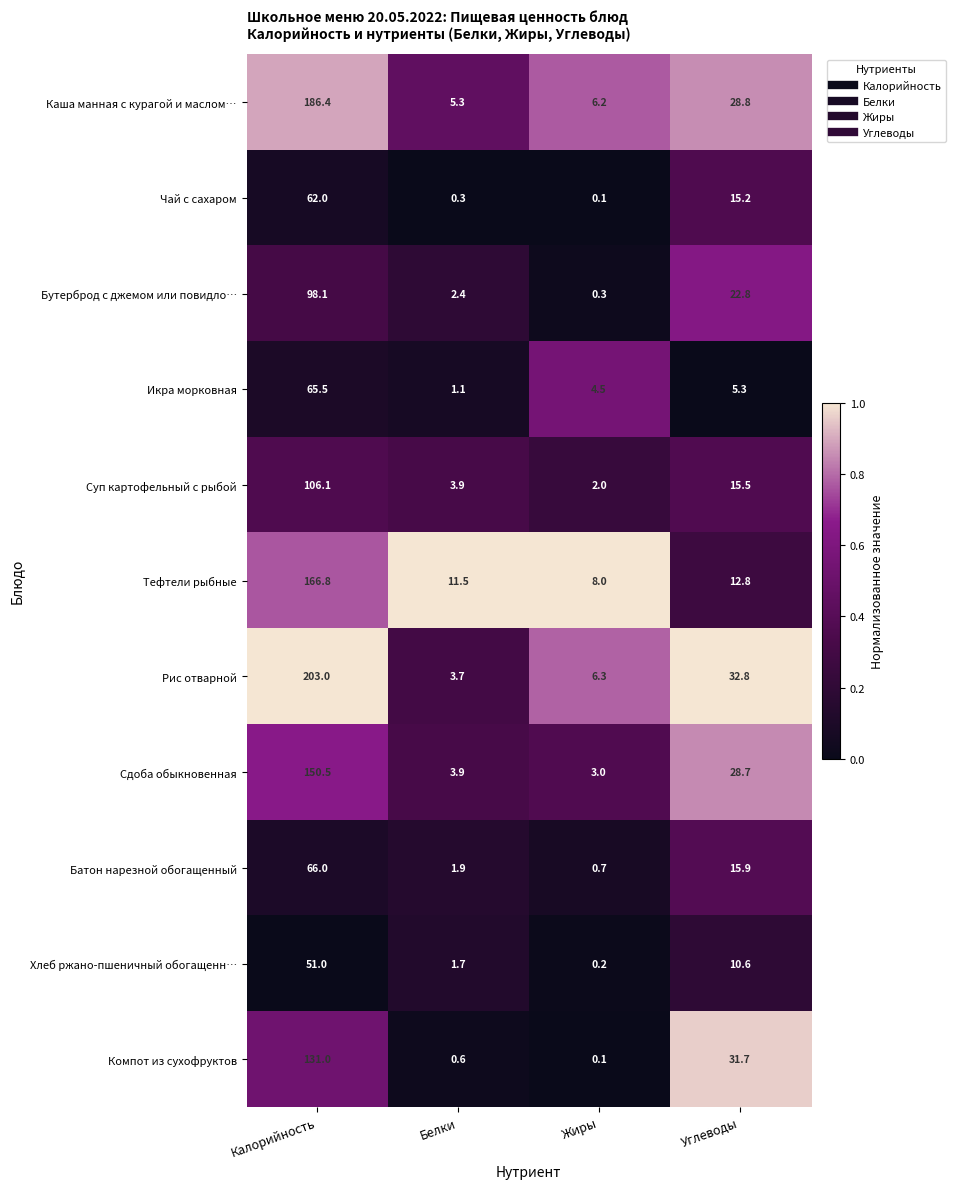

What is the sum of all Икра морковная values?

76.4